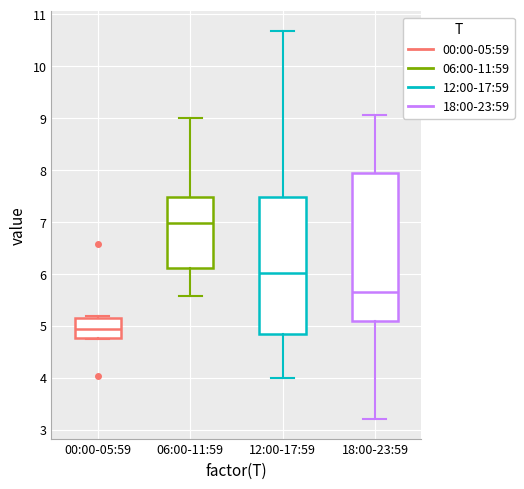

Where is the upper edge of the box for 06:00-11:59 on the y-axis? The values are not printed on the chart, so give them approximately, as read against the axis.

7.5